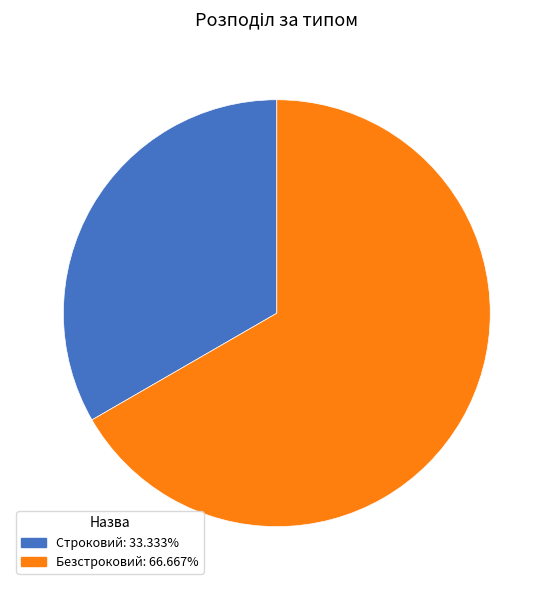

Does Безстроковий represent more than half of the total?

Yes